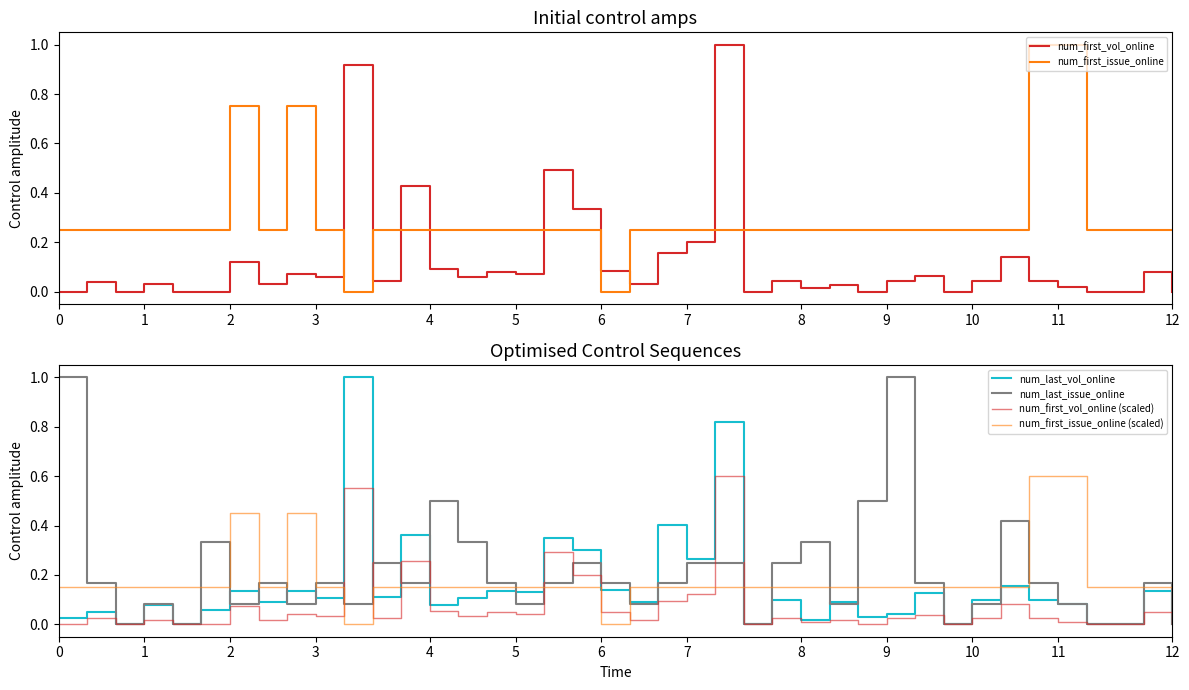

Is the value of num_first_vol_online (scaled) at 7 greater than the value of num_first_issue_online (scaled) at 11?

No